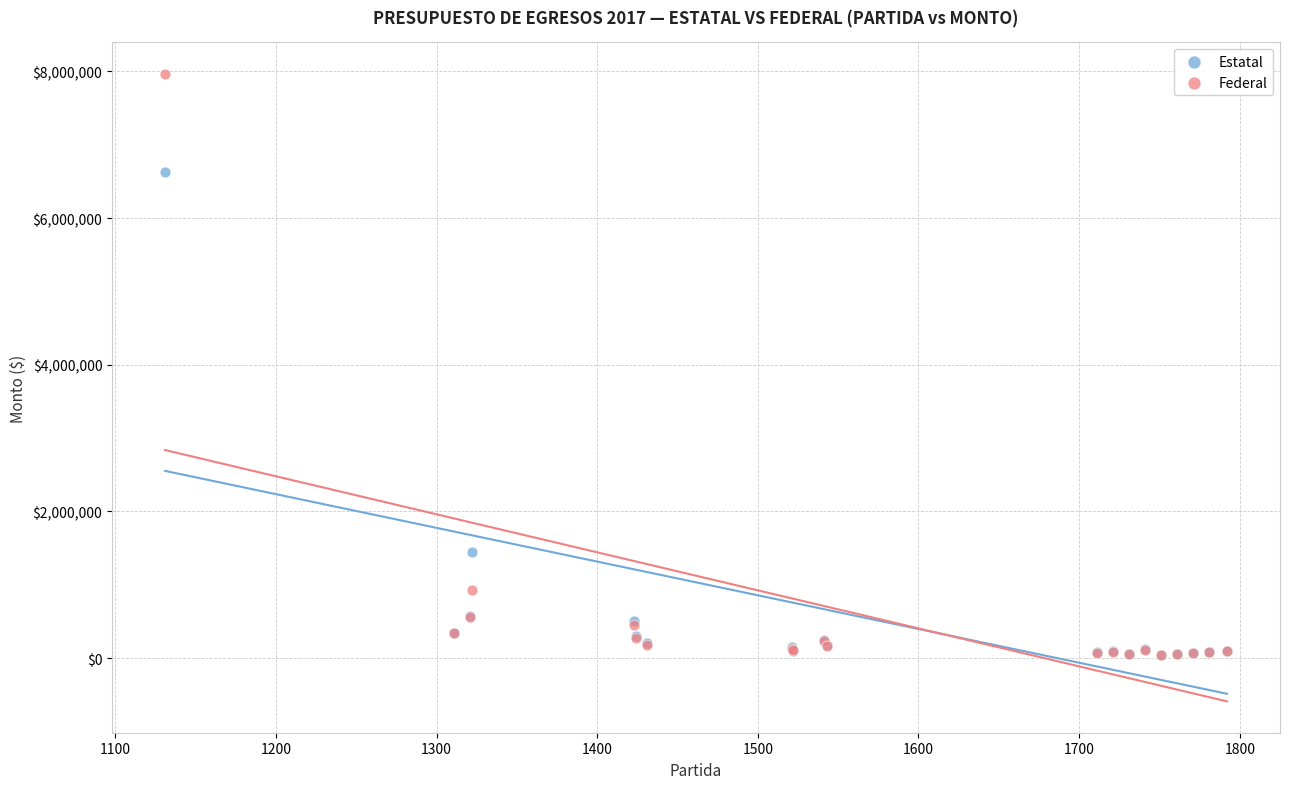

In the Estatal series, what Y value is closest to 3336373?

1439912.7